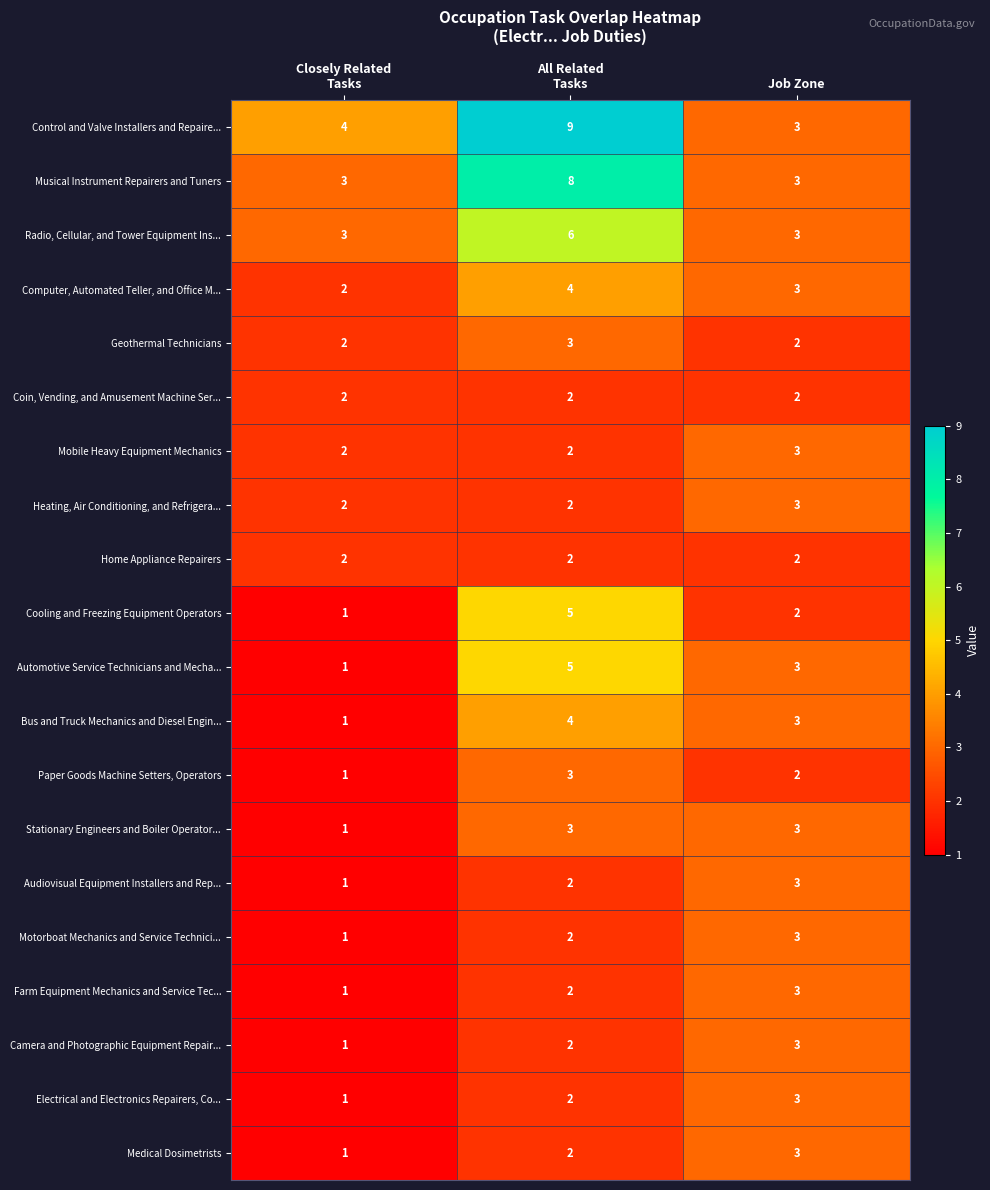

What is the smallest value displayed?

1